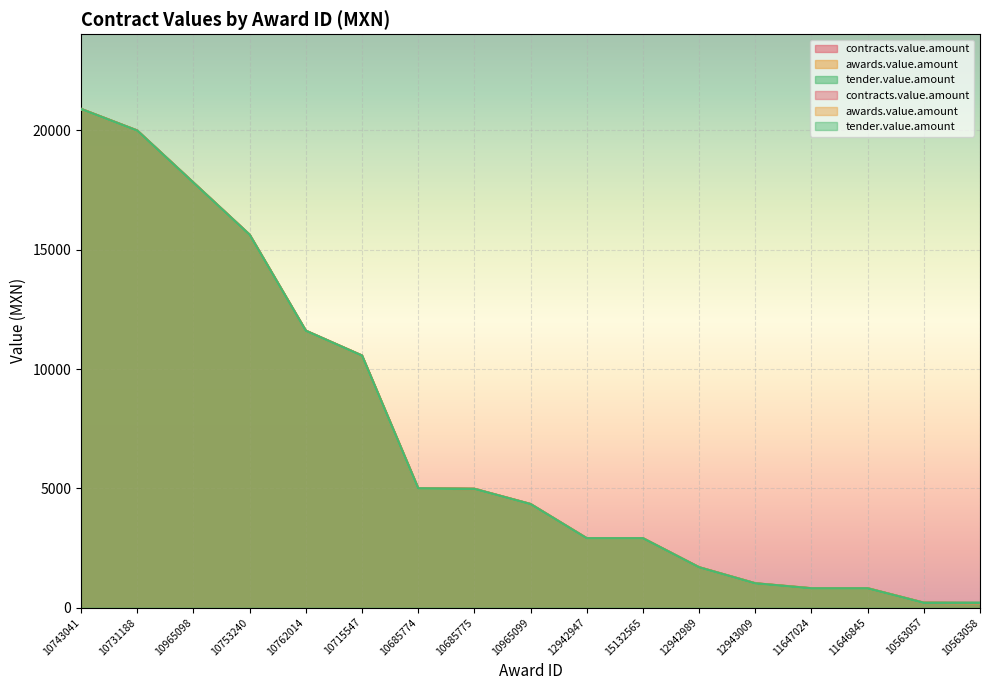

Which has a higher value, 11647024 or 11646845?

11647024